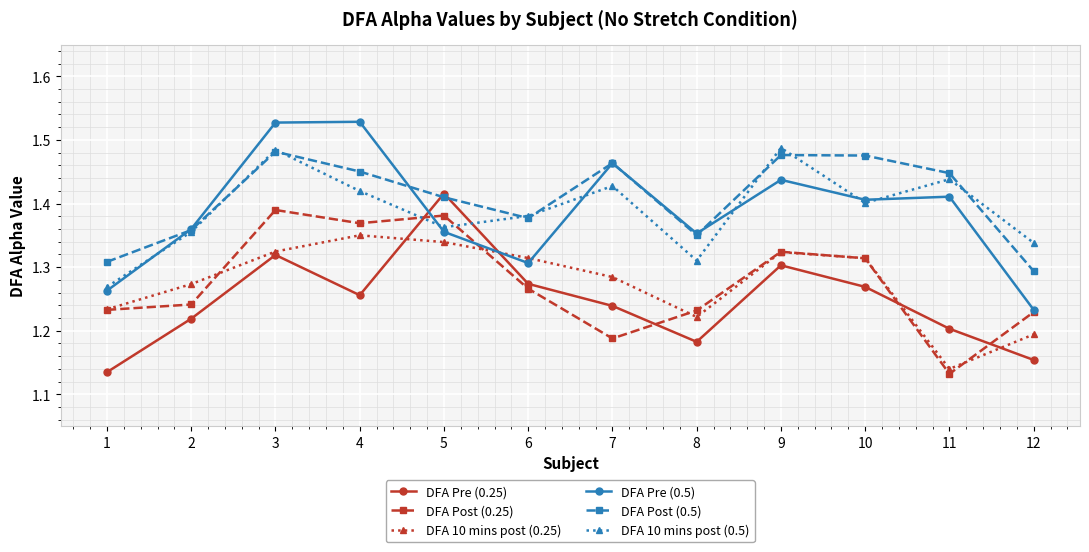

What are all the series names shown in the legend?

DFA Pre (0.25), DFA Post (0.25), DFA 10 mins post (0.25), DFA Pre (0.5), DFA Post (0.5), DFA 10 mins post (0.5)